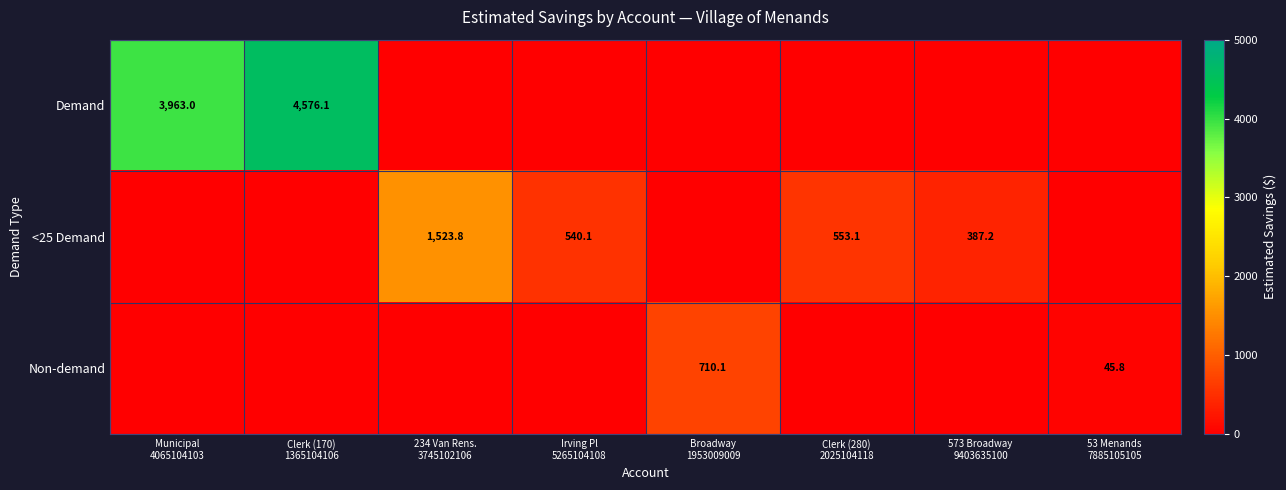

At 573 Broadway 9403635100, list the series in order from smallest to largest.

Demand, Non-demand, <25 Demand